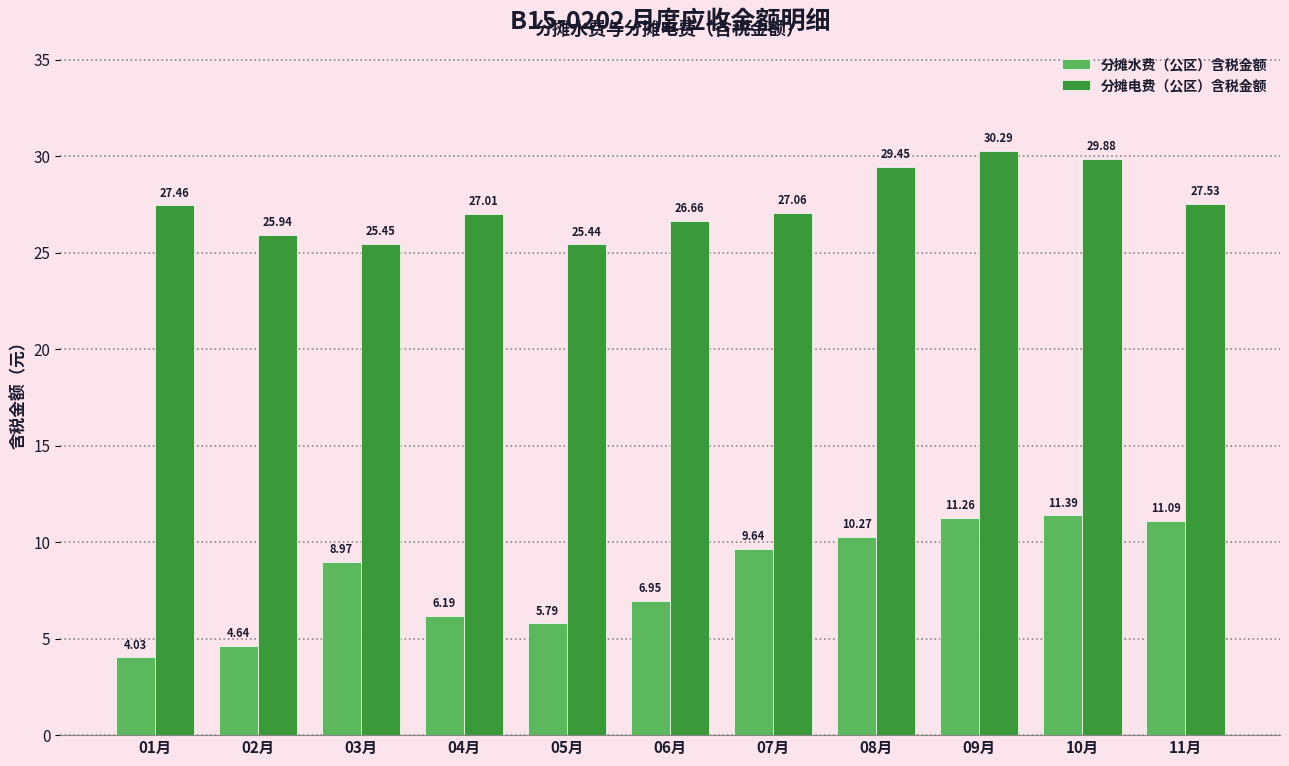

Which category has the highest value in the 分摊水费（公区）含税金额 series?

10月